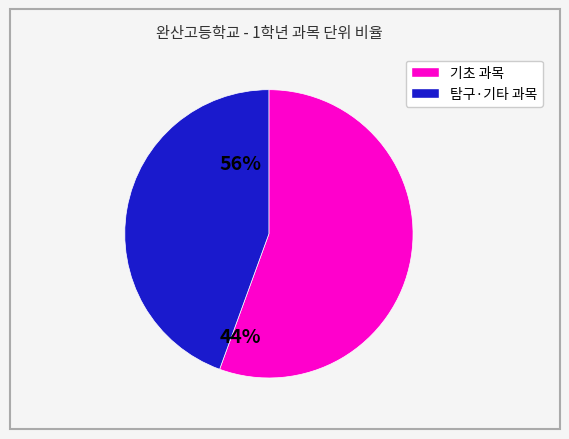

Is there any slice that represents more than half of the pie?

Yes